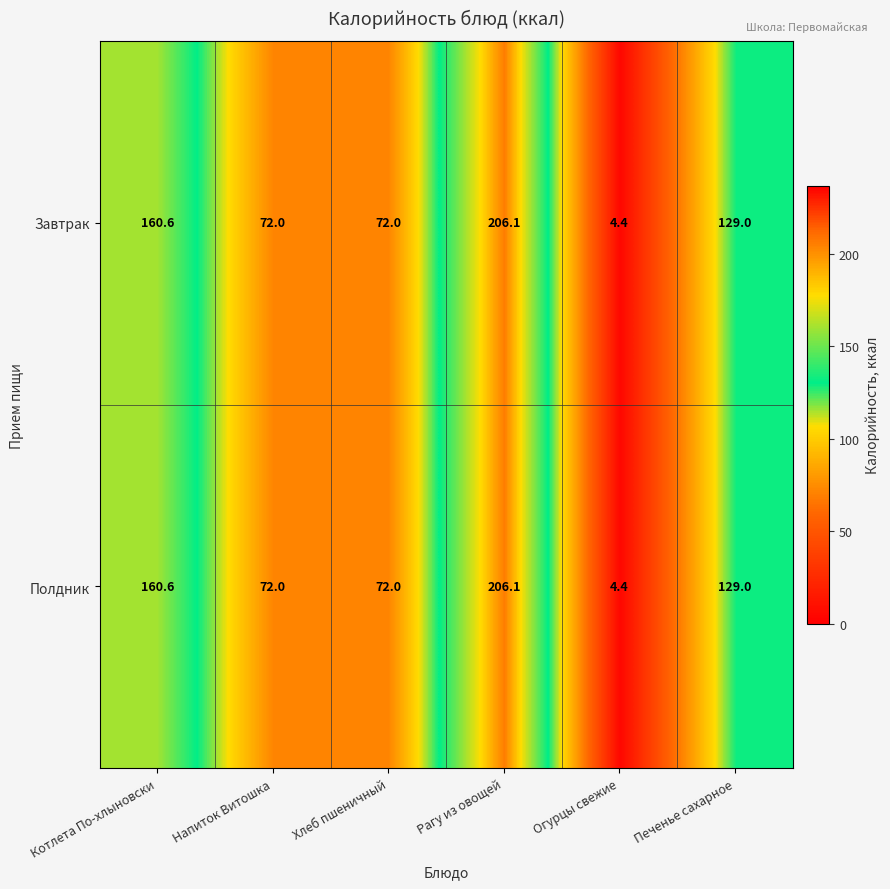

What is the difference between the second highest and minimum values in the Завтрак series?

156.2